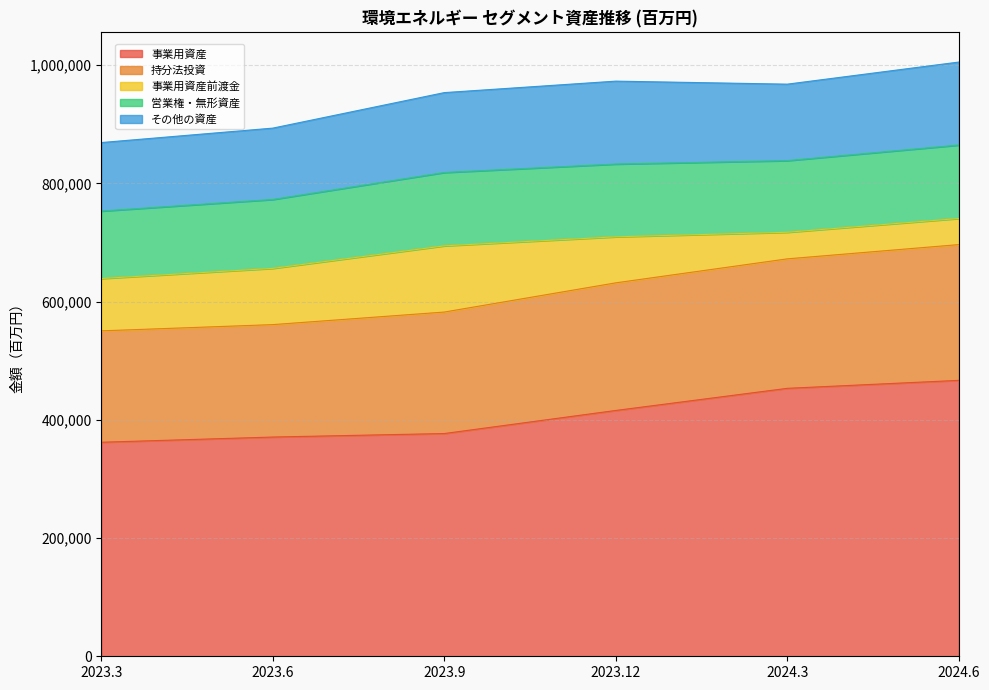

What is the label of the 5th point from the left?

2024.3